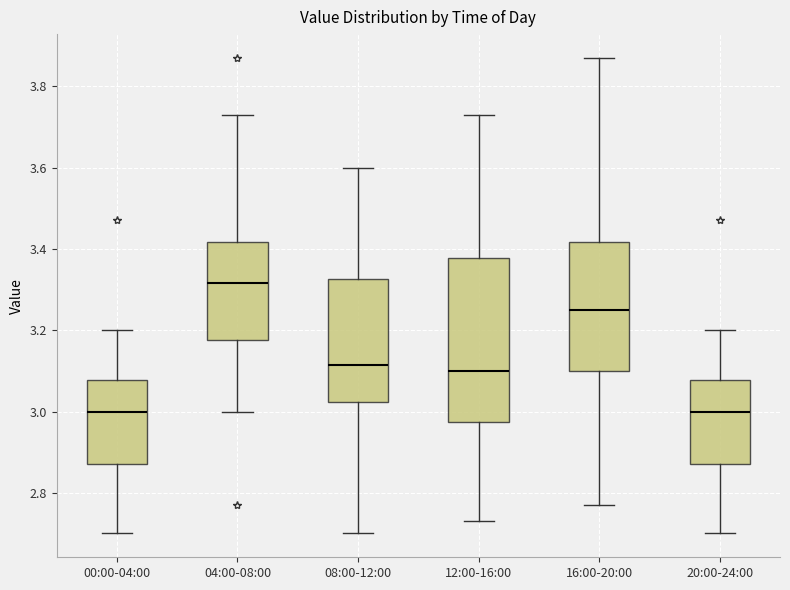

Where does the upper whisker of the box for 16:00-20:00 end on the y-axis? The values are not printed on the chart, so give them approximately, as read against the axis.

3.88